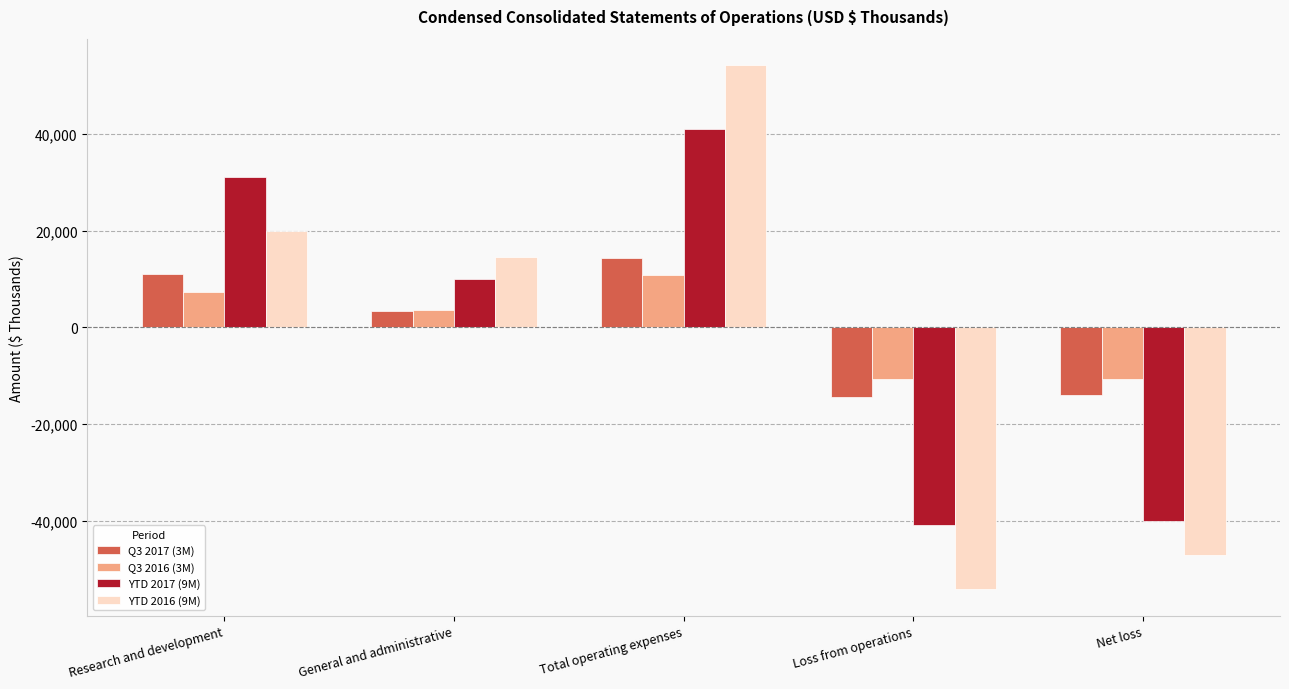

Which category has the highest value across all series?

Total operating expenses